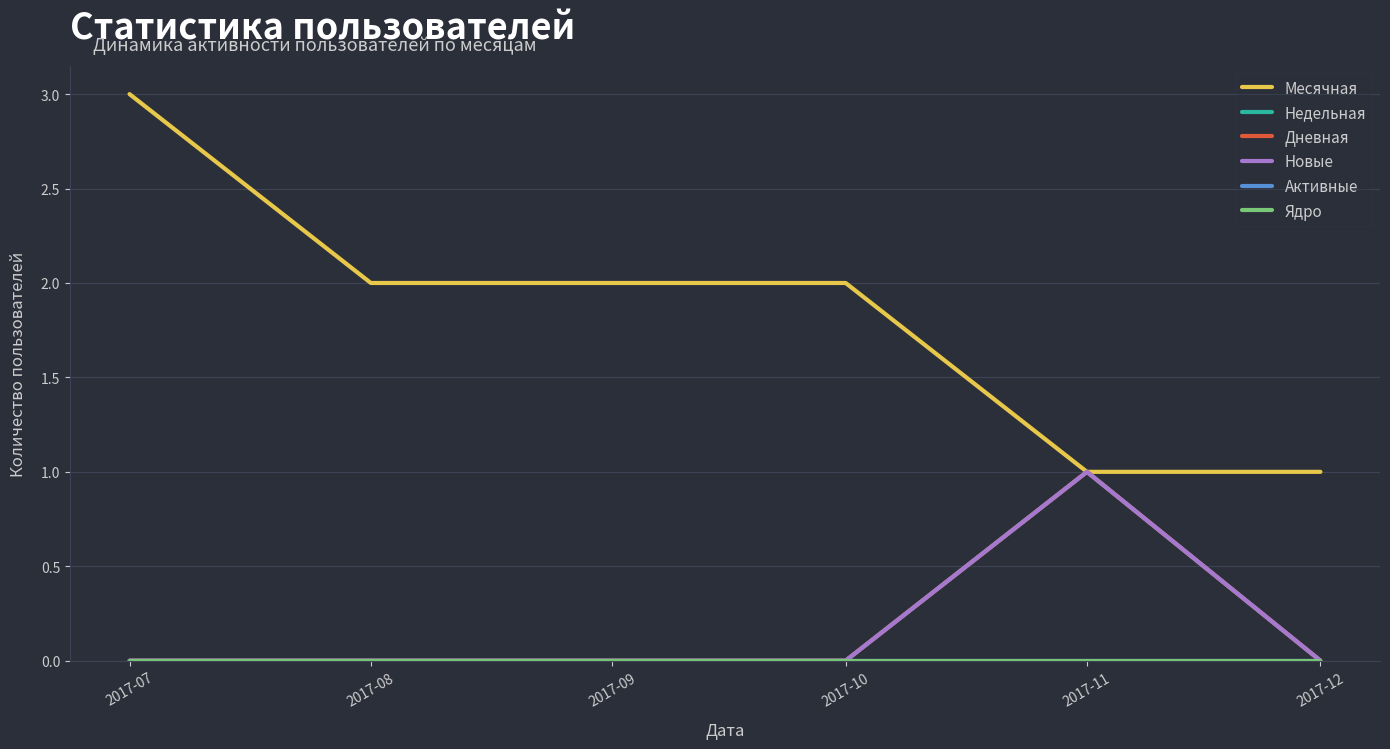

Does the chart display data point markers on the line(s)?

No